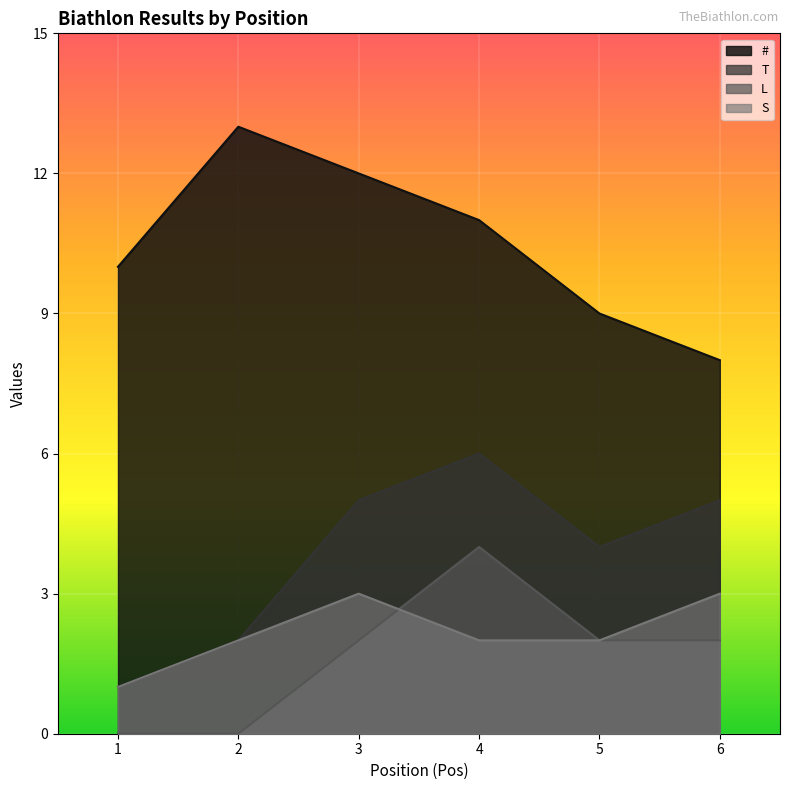

How many times do L and S cross each other?

1